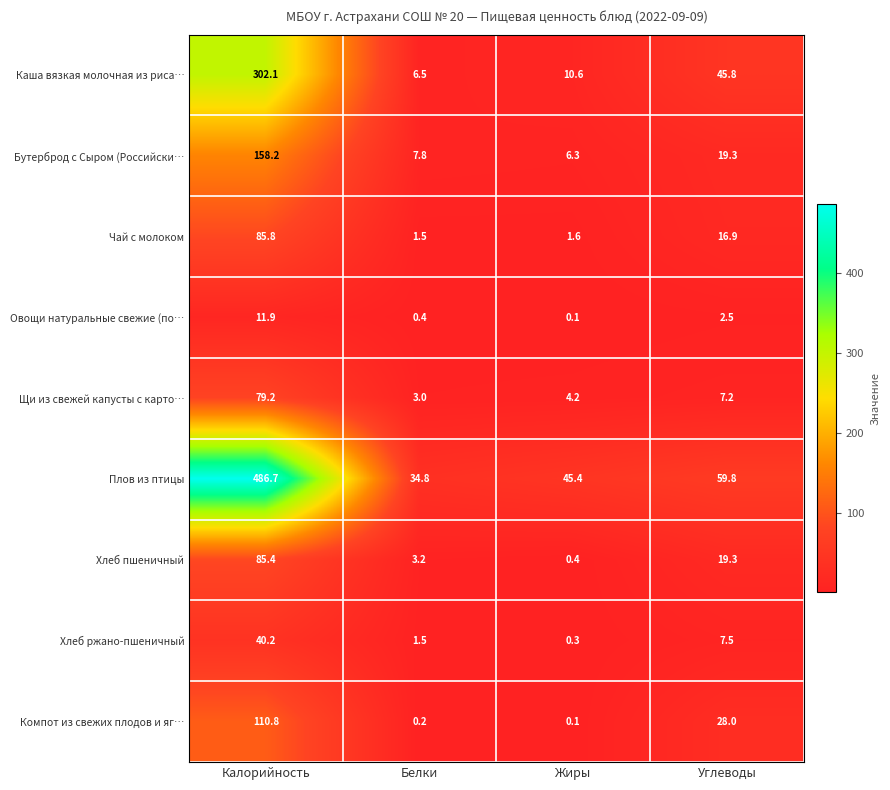

Where does the Щи из свежей капусты с карто… series first go above 7?

Калорийность